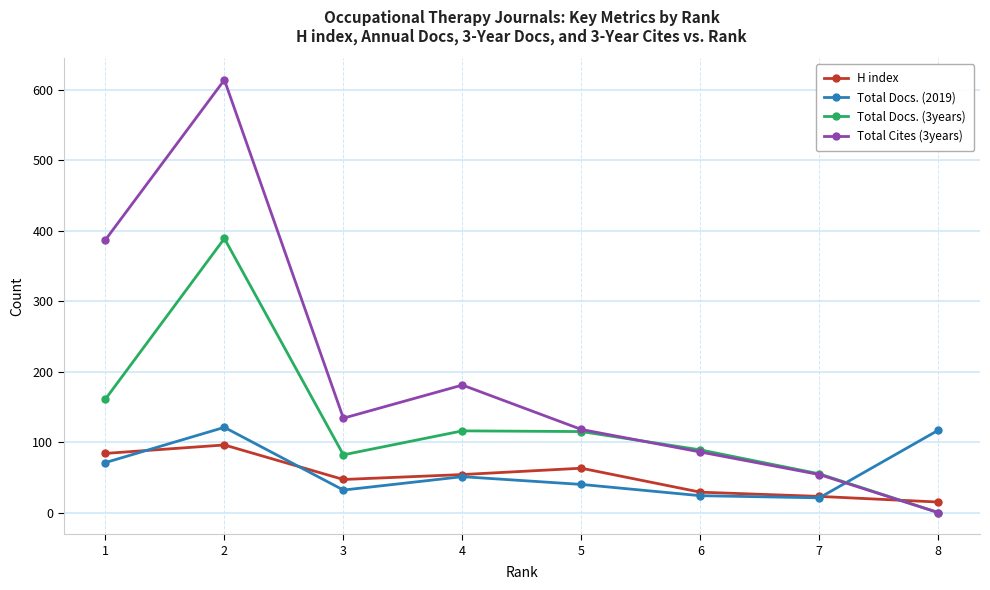

Which category has the highest value in the H index series?

2